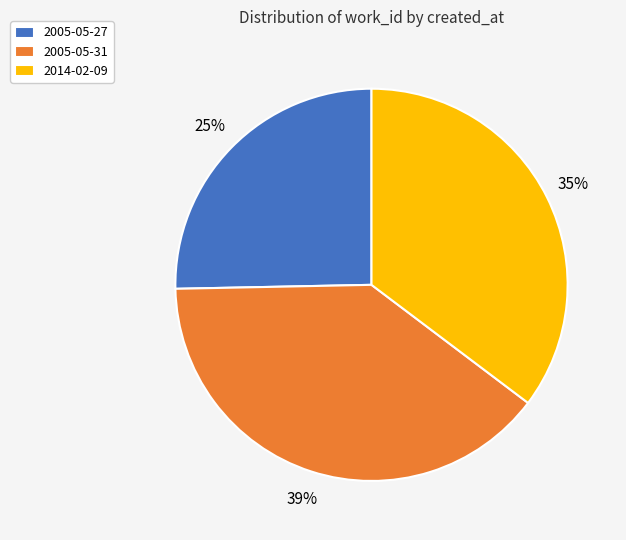

What is the ratio of the value at 2005-05-31 to the value at 2014-02-09?

1.1